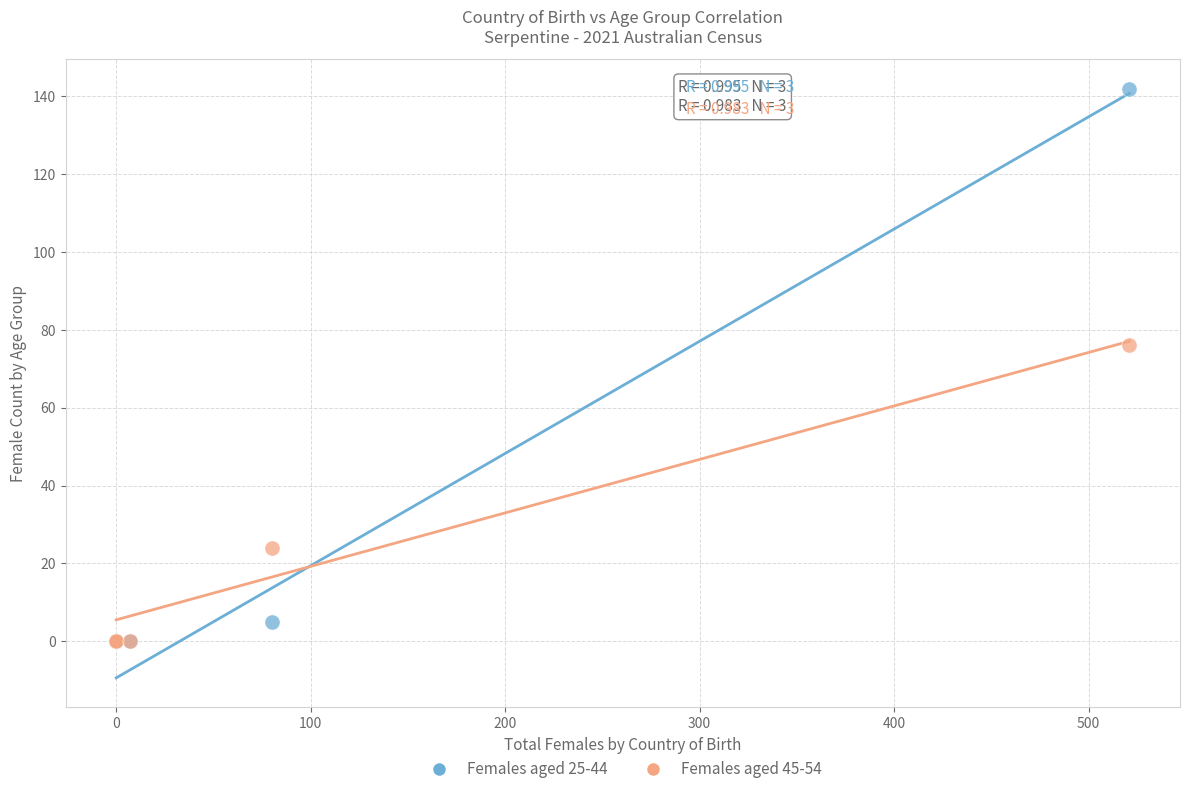

Which series has the largest Y range (max minus min)?

Females aged 25-44